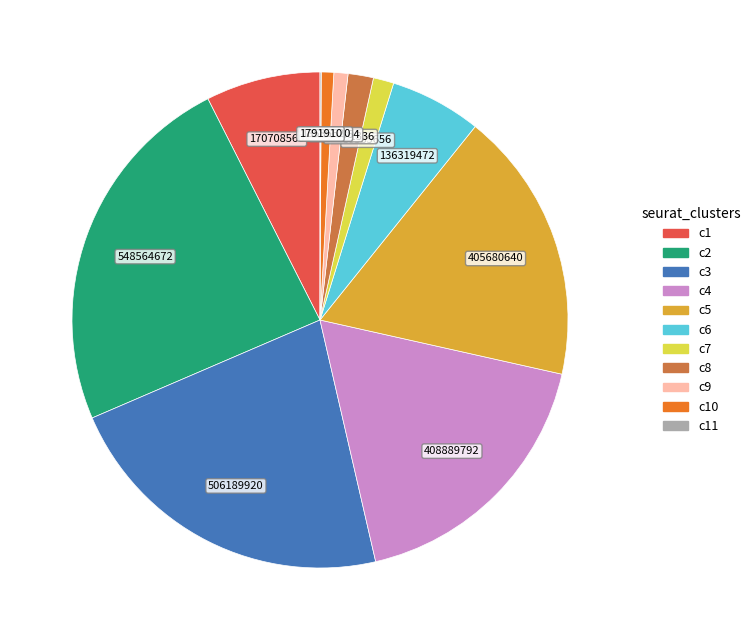

Which has a higher value, c5 or c1?

c5